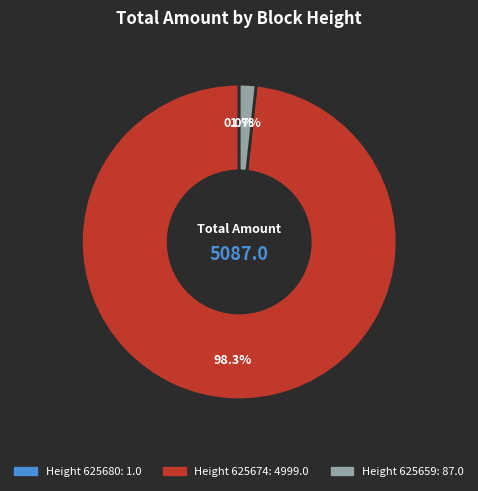

Does any single category account for the majority?

Yes